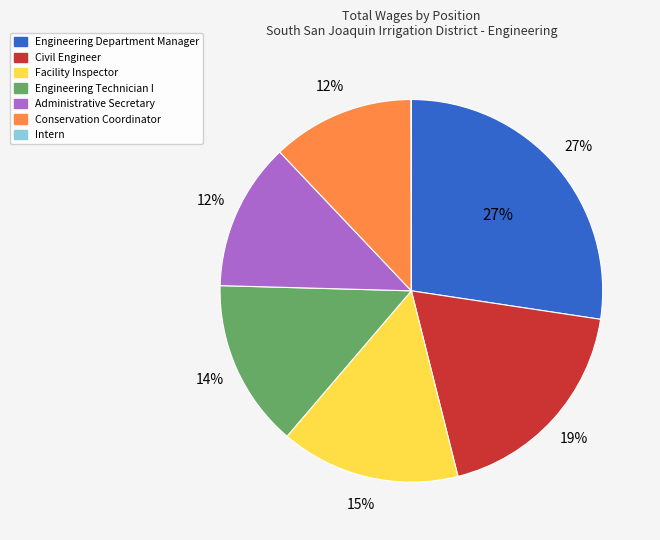

To the nearest percent, what percentage of the pie is Administrative Secretary?

12%